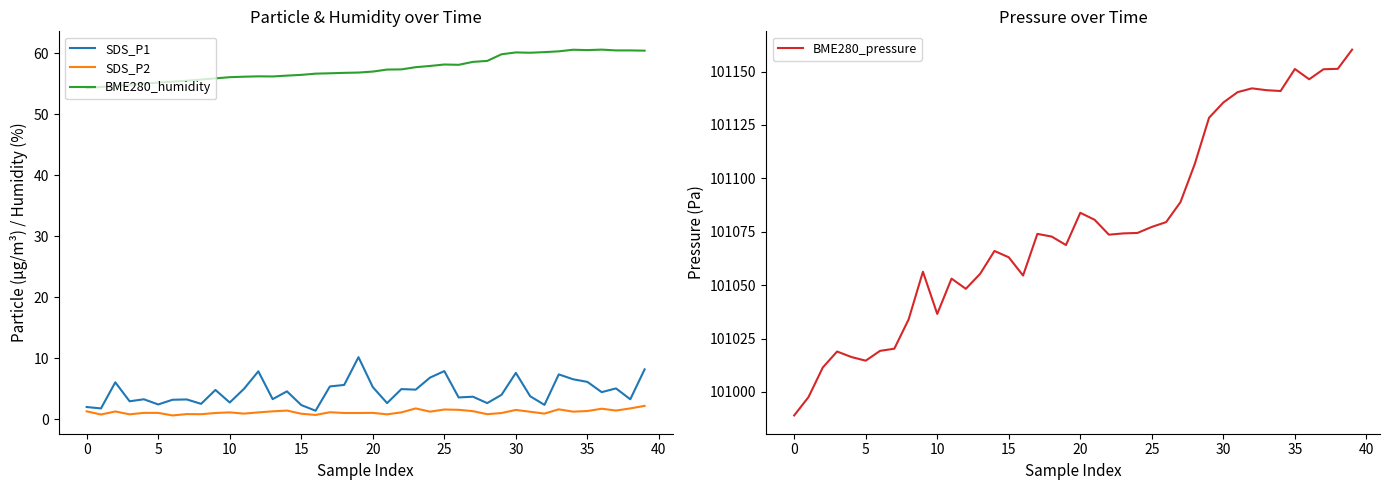

At which label does BME280_pressure reach its peak?

39